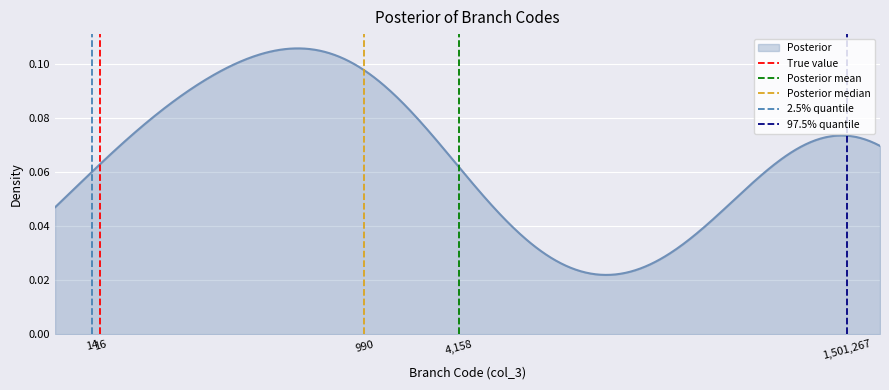

The value of 97.5% quantile at 1,501,267 is 0. True or false?

False